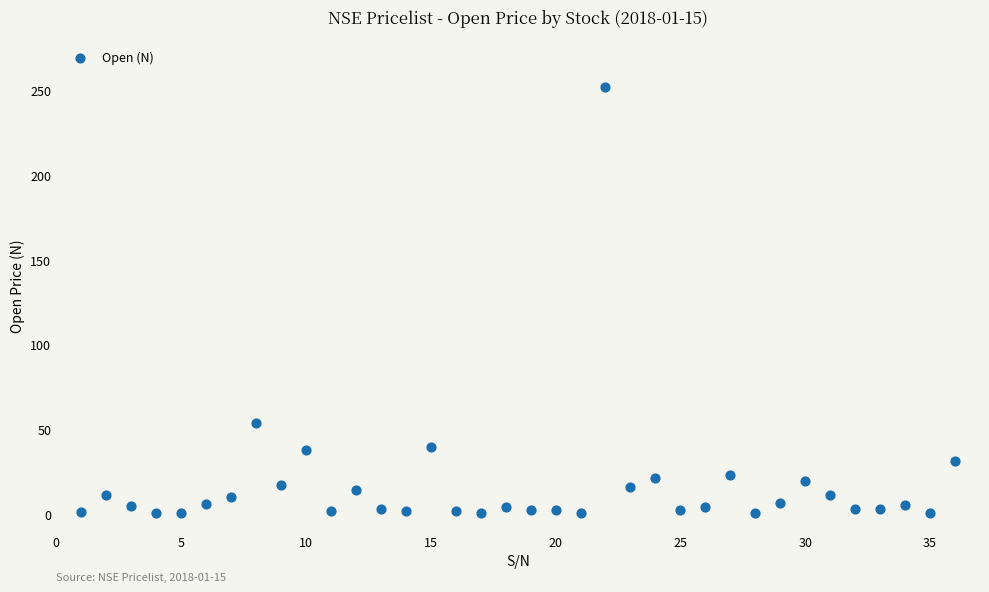

What is the range of X values (max minus min)?

35.0